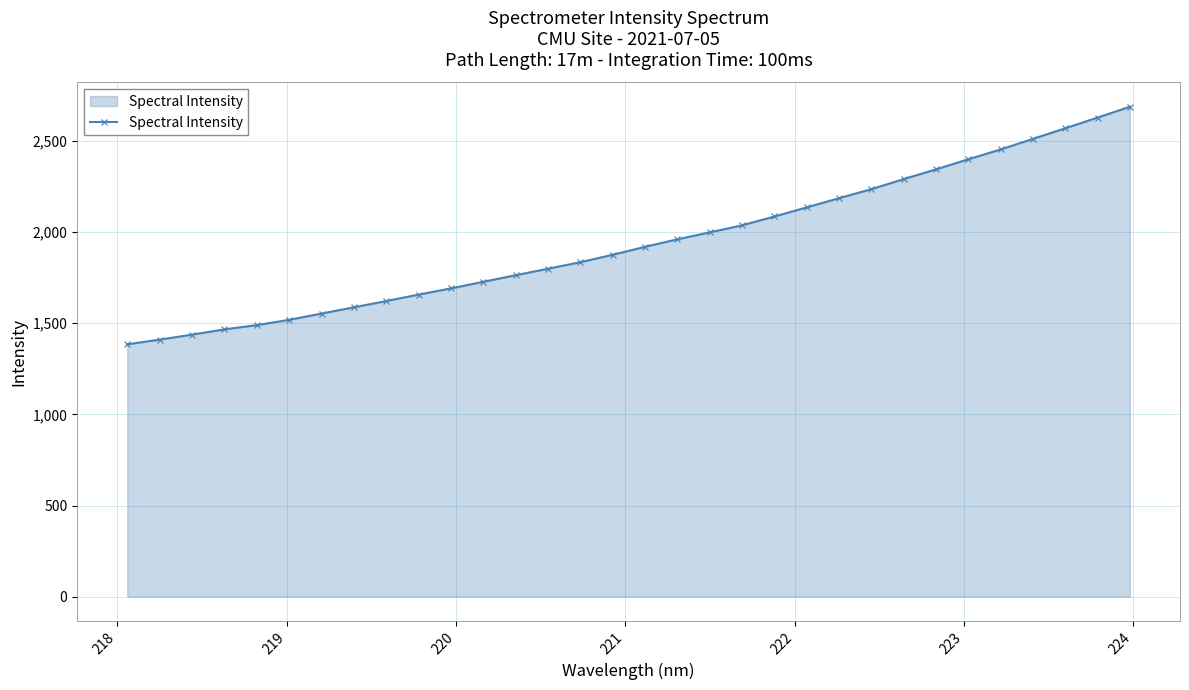

What is the sum of all values?

62268.2